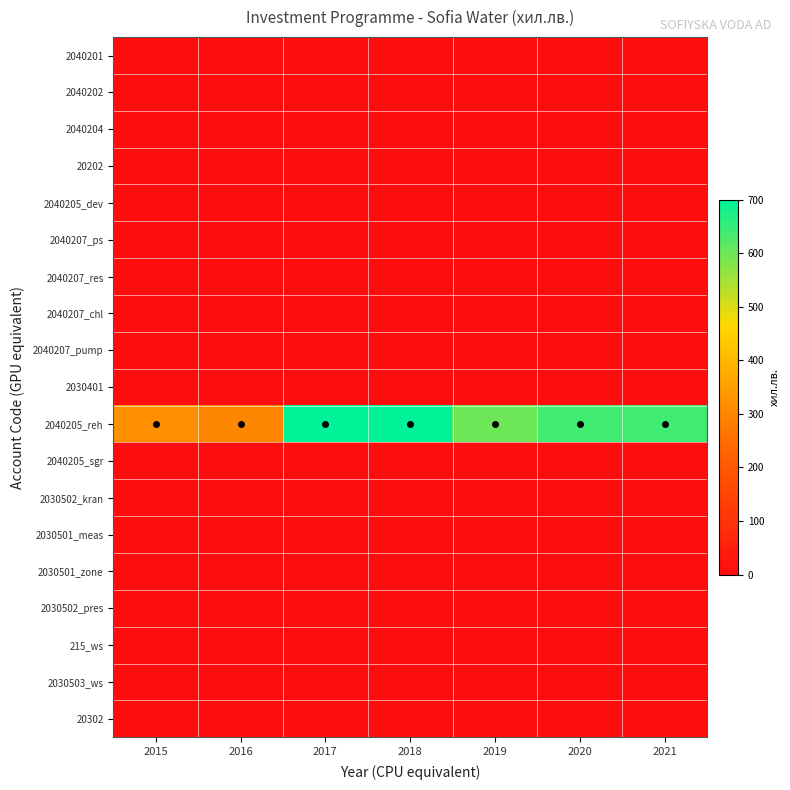

Which series has the largest total across all categories?

2040205_reh